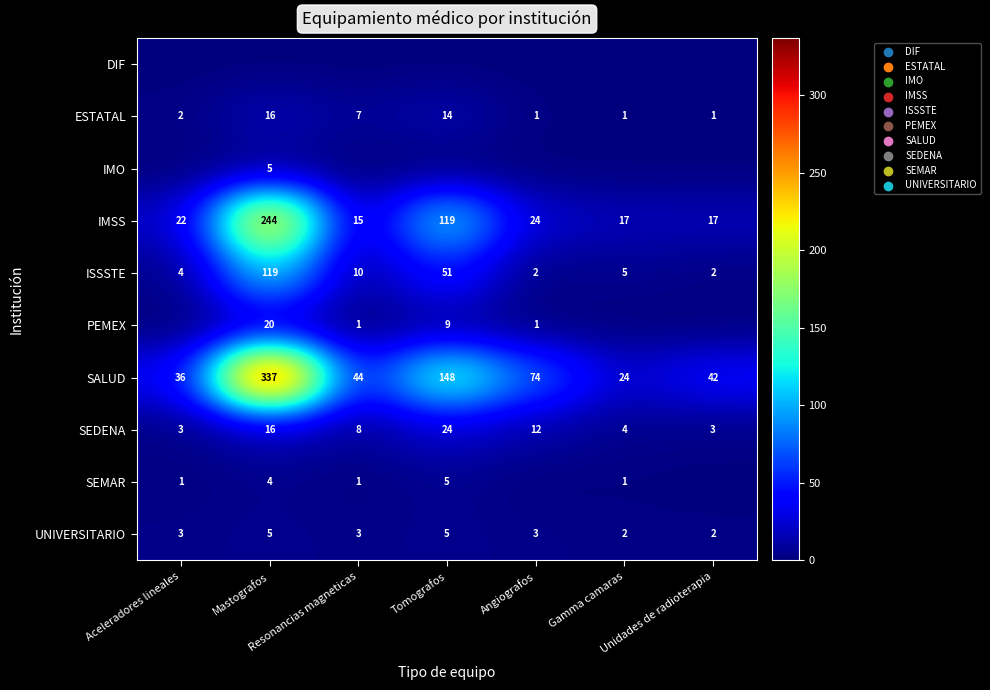

What is the difference between the maximum and minimum values in the ISSSTE series?

117